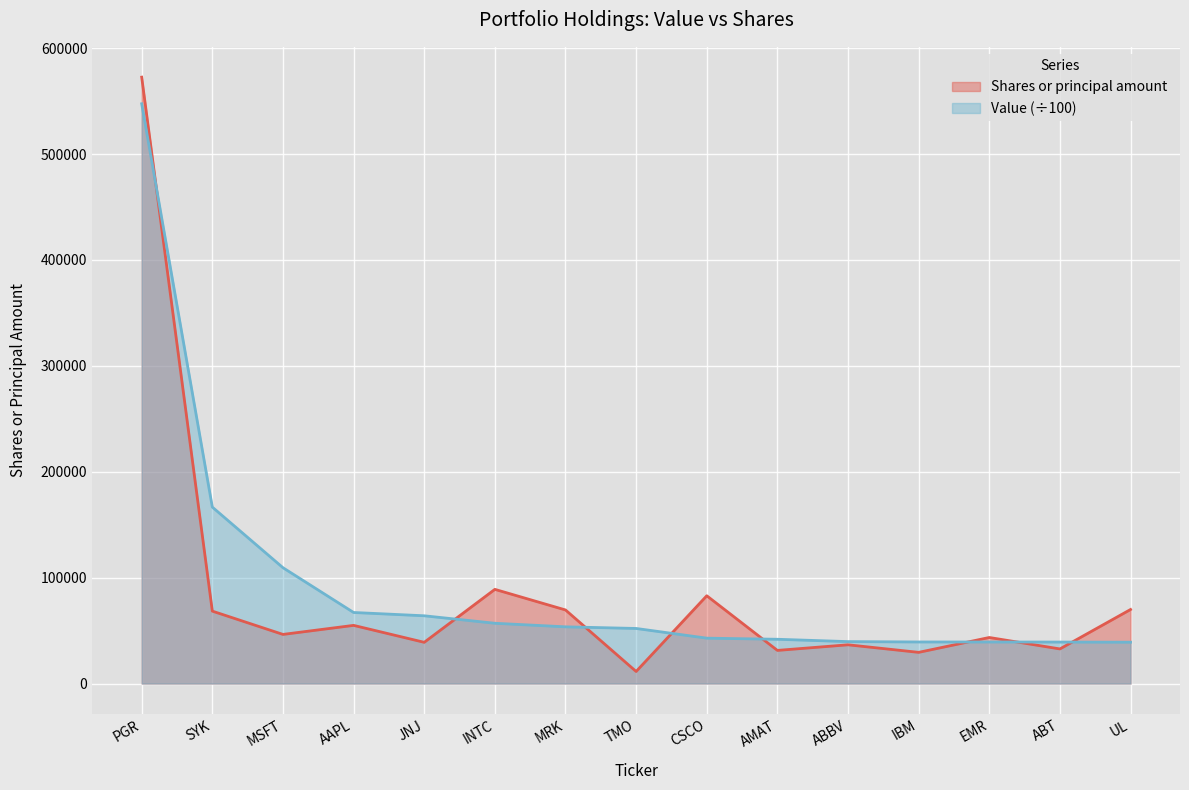

Reading left to right, transcribe all the data shown in this chart.

Shares or principal amount: PGR=572608	SYK=68400	MSFT=46400	AAPL=54940	JNJ=38938	INTC=88950	MRK=69500	TMO=11400	CSCO=82900	AMAT=31300	ABBV=36600	IBM=29464	EMR=43500	ABT=32700	UL=69940
Value: PGR=547470	SYK=166610	MSFT=109390	AAPL=67110	JNJ=64000	INTC=56930	MRK=53570	TMO=52030	CSCO=42870	AMAT=41820	ABBV=39610	IBM=39270	EMR=39240	ABT=39190	UL=39050